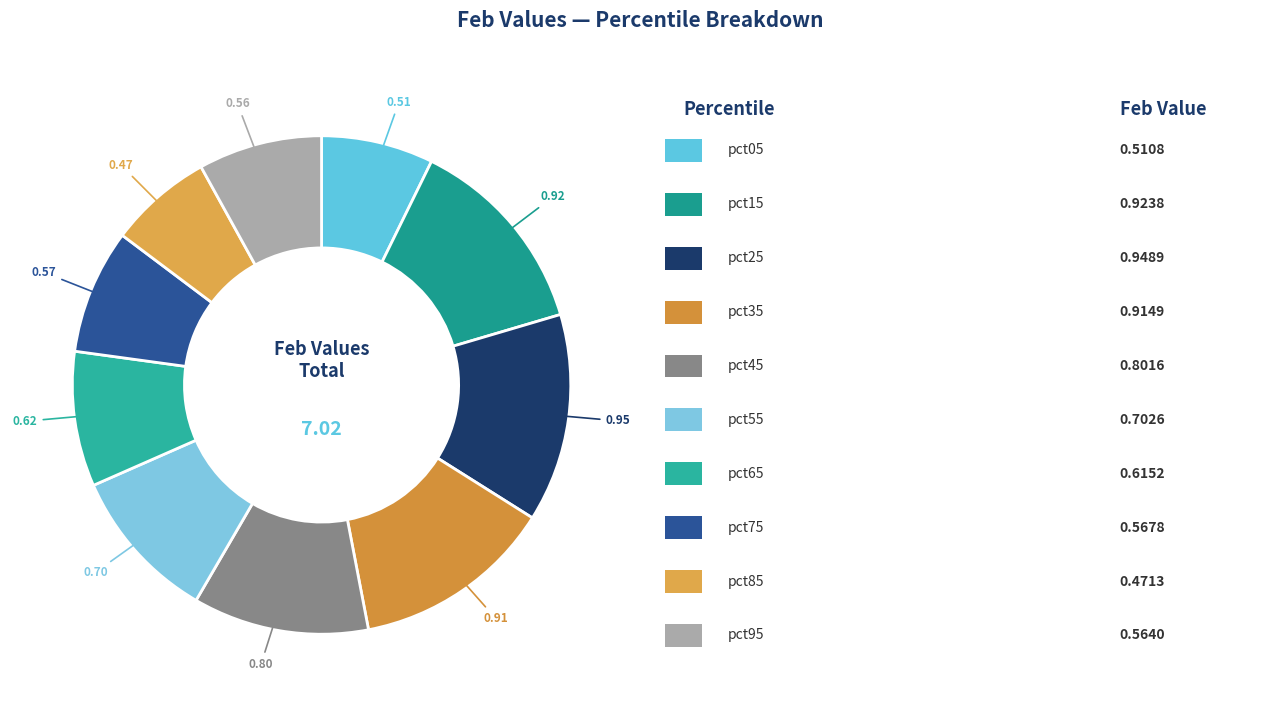

Is there a majority slice in this chart?

No